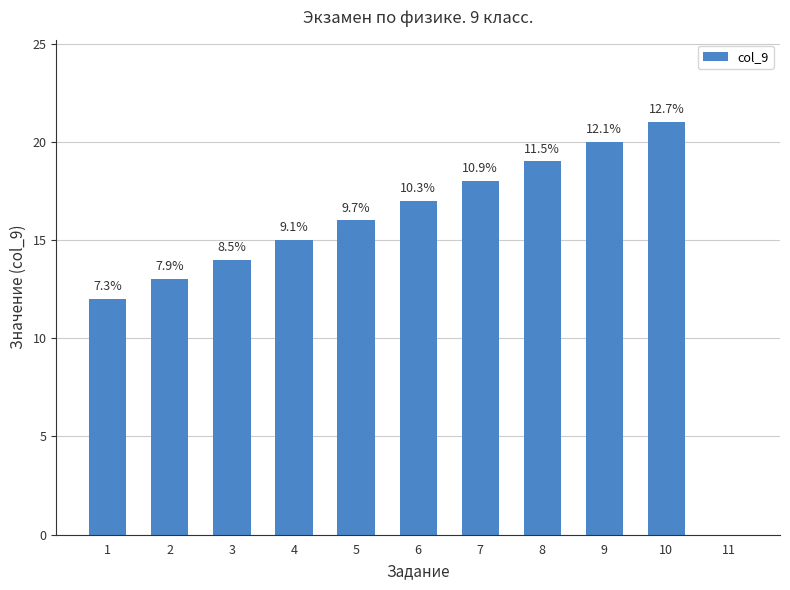

The value at 8 is 19. True or false?

True